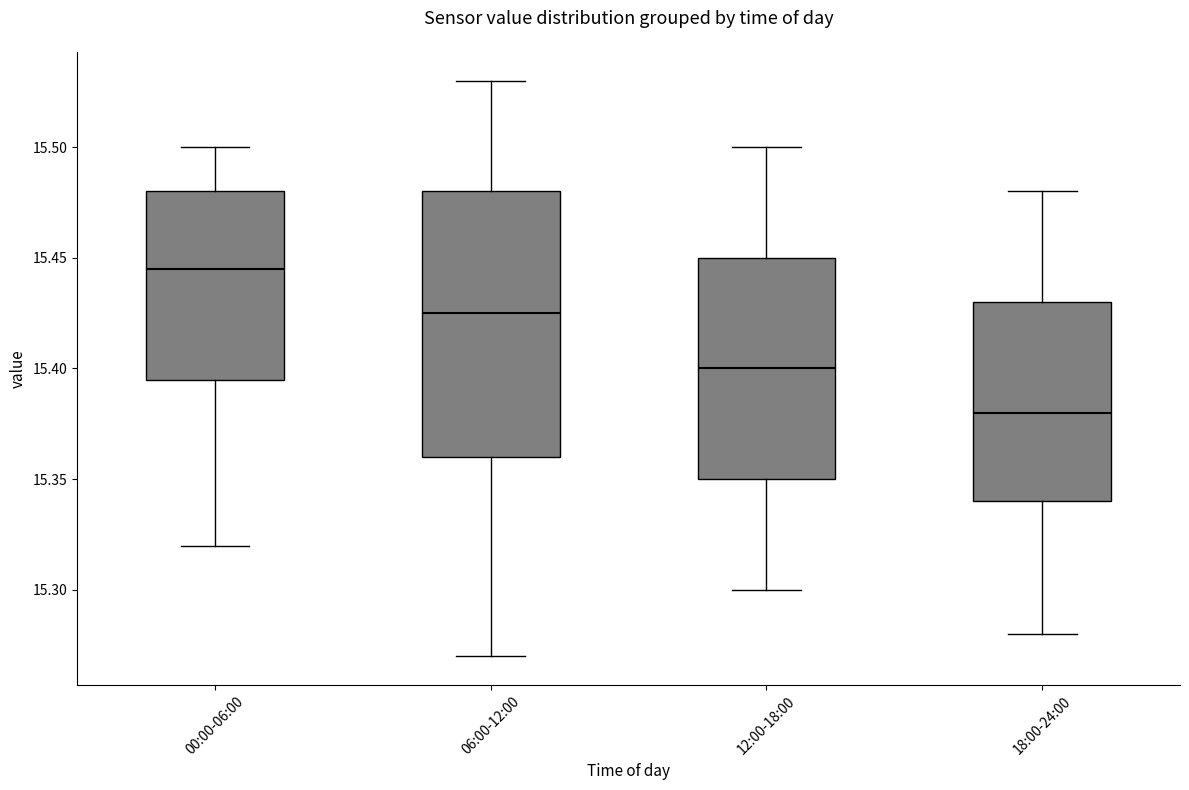

Where does the lower whisker of the box for 18:00-24:00 end on the y-axis? The values are not printed on the chart, so give them approximately, as read against the axis.

15.280